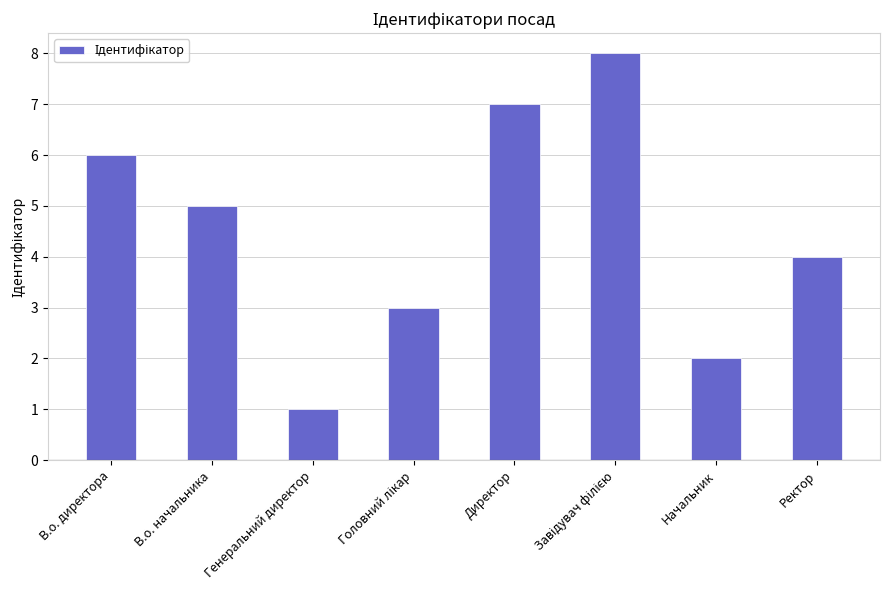

Reading left to right, extract all data points from this chart.

6	5	1	3	7	8	2	4